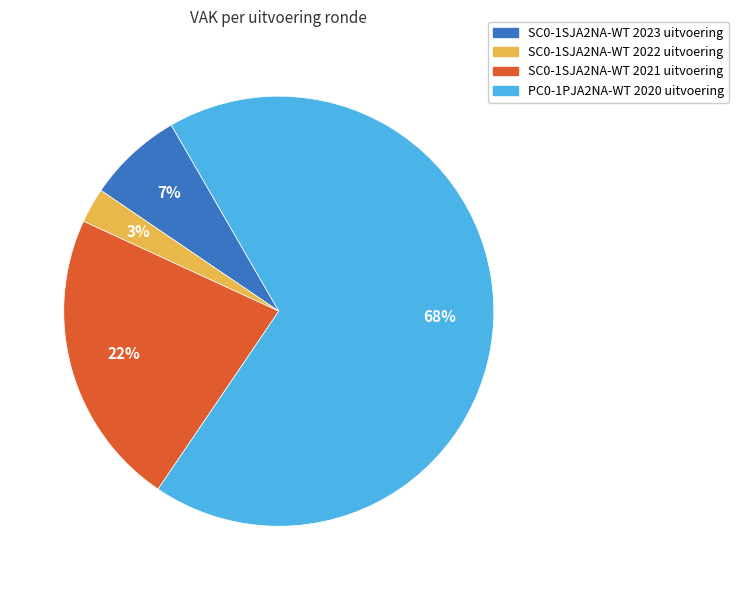

Which category has the biggest portion of the pie?

PC0-1PJA2NA-WT 2020 uitvoering